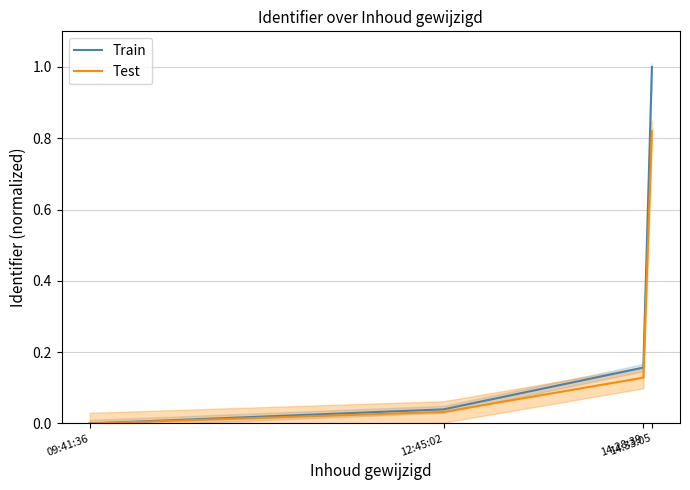

How many lines are shown in the chart?

2